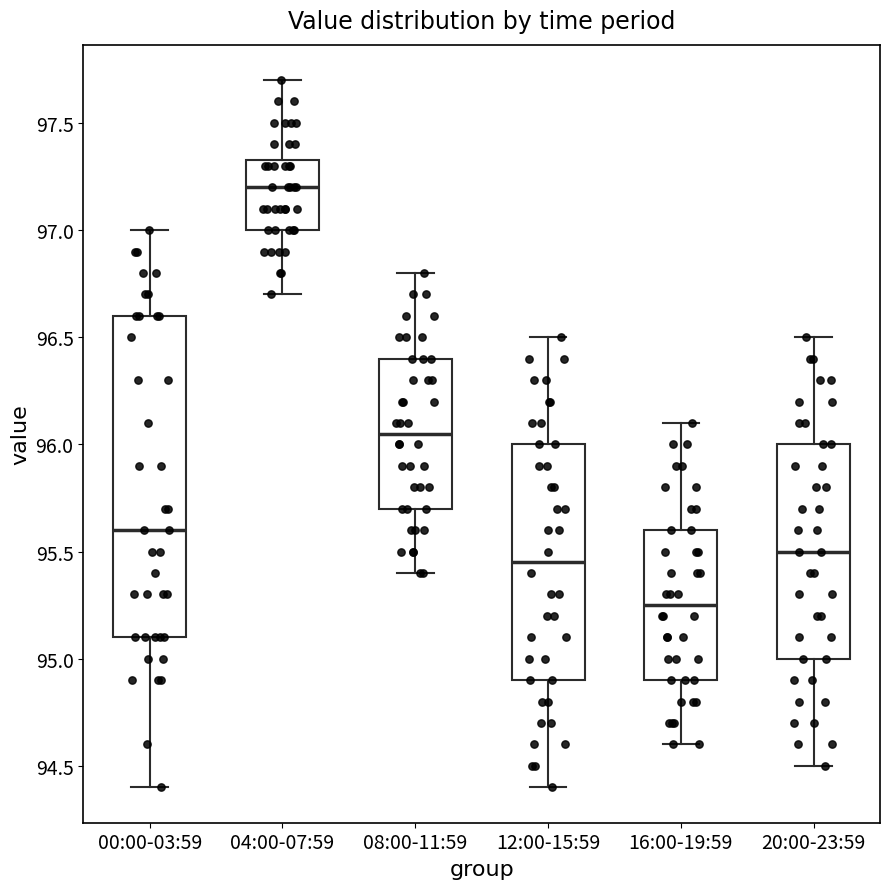

Which box's median line is the lowest?

16:00-19:59